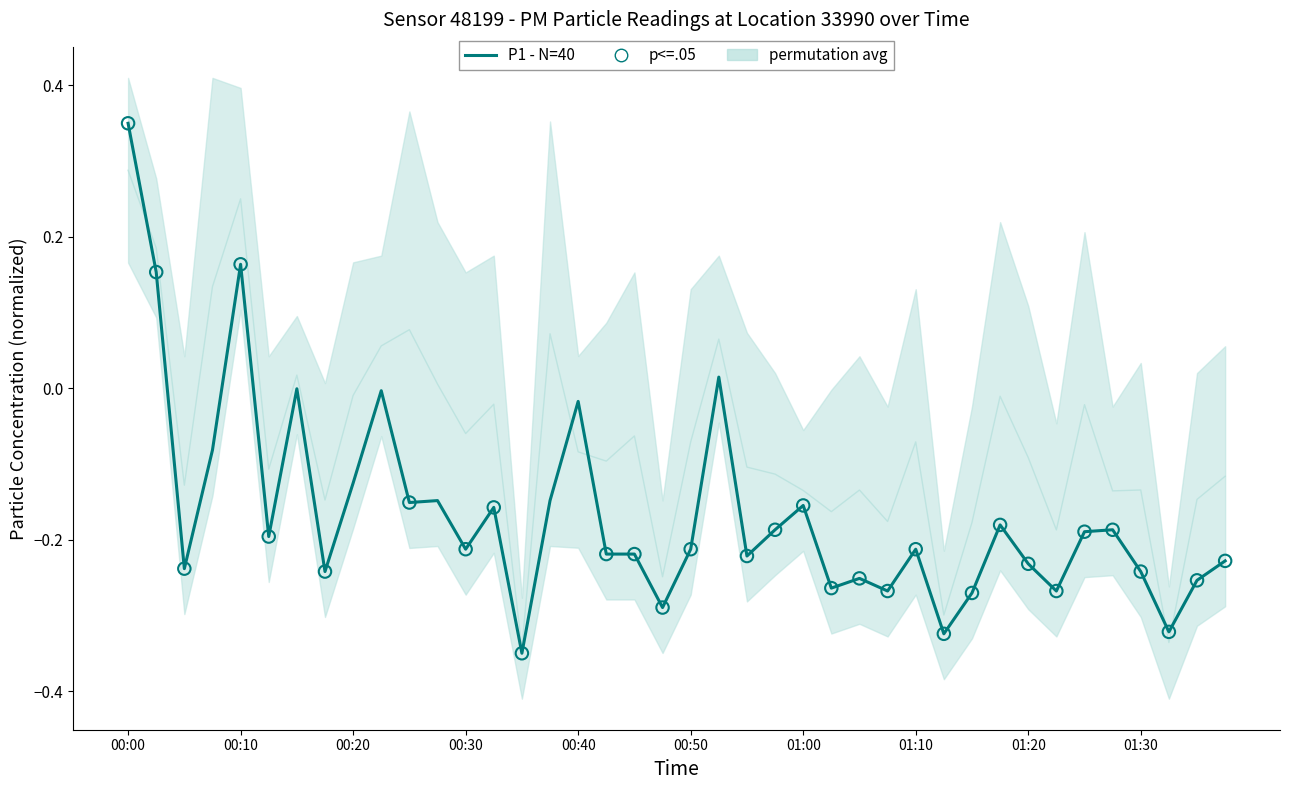

What is the change in value from 00:15 to 00:30?

-0.2